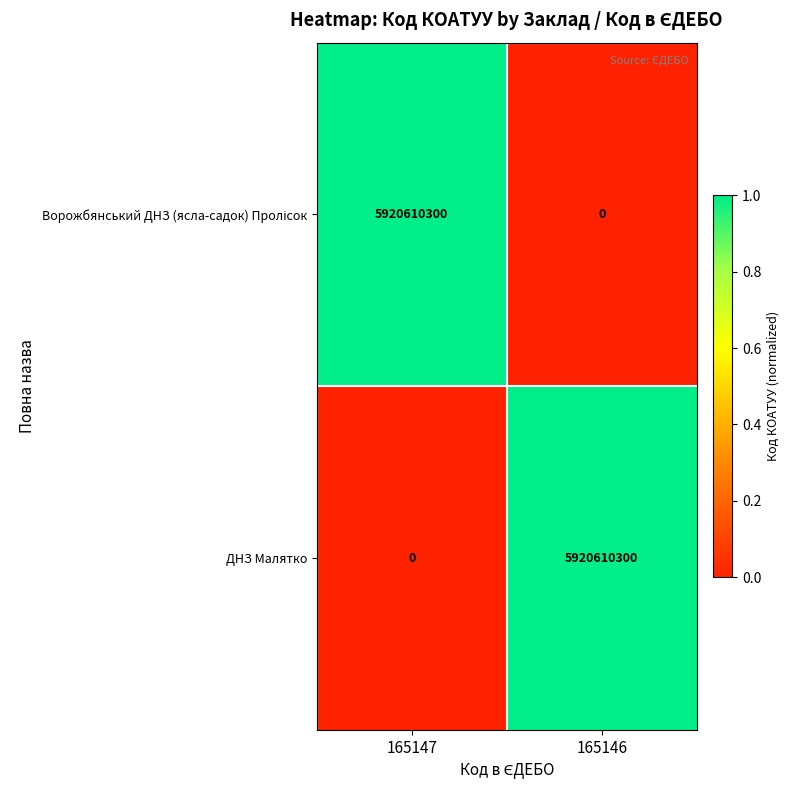

Is it true that ДНЗ Малятко equals 3068292026 at 165147?

False